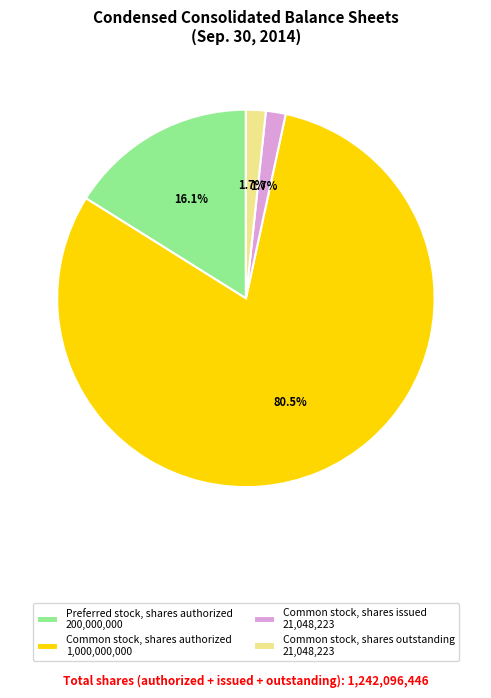

What percentage do Common stock, shares outstanding 21,048,223 and Common stock, shares authorized 1,000,000,000 together represent?

82.2%